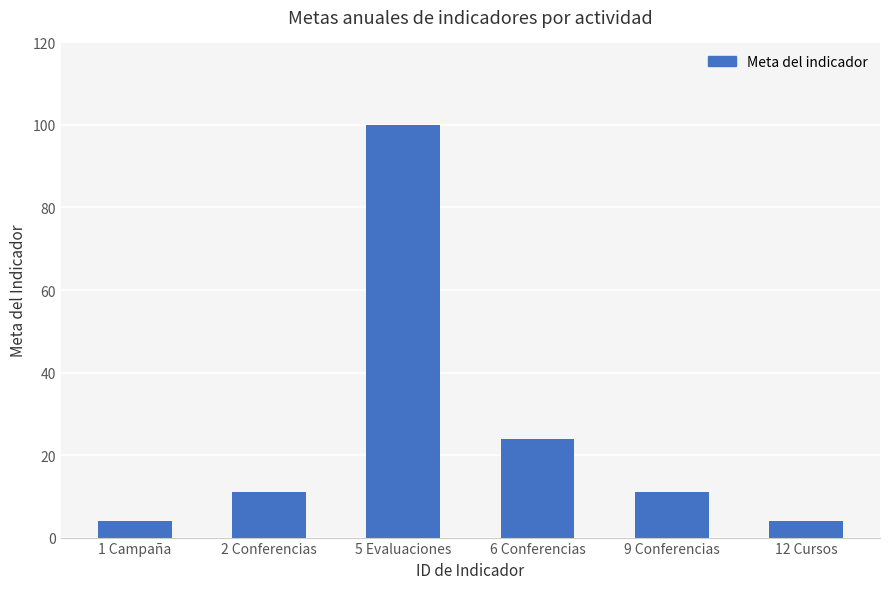

What is the value of the 2nd bar from the left?

11